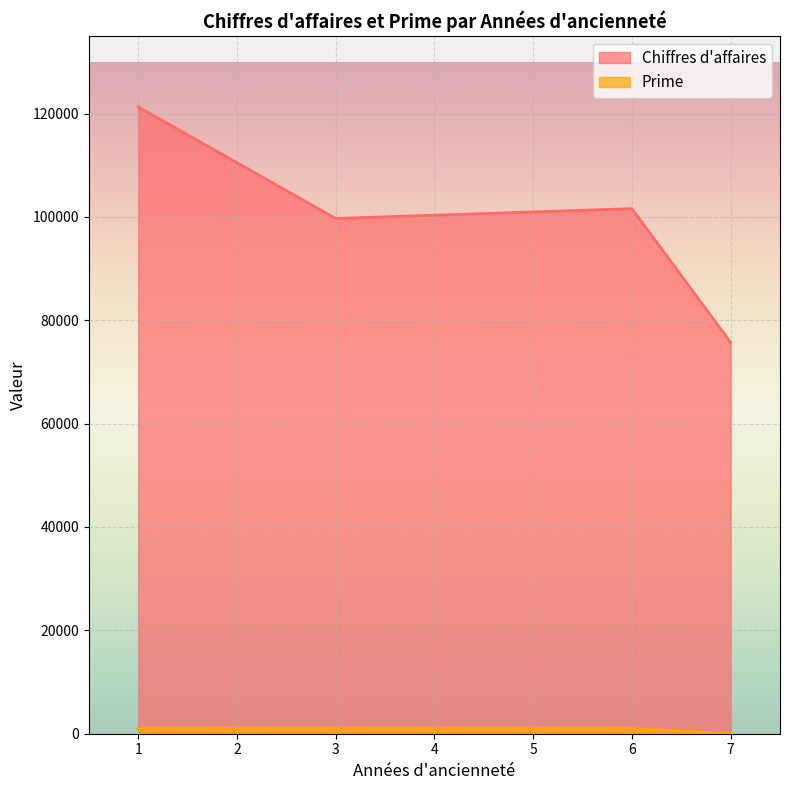

What is the sum of all Prime values?

3000